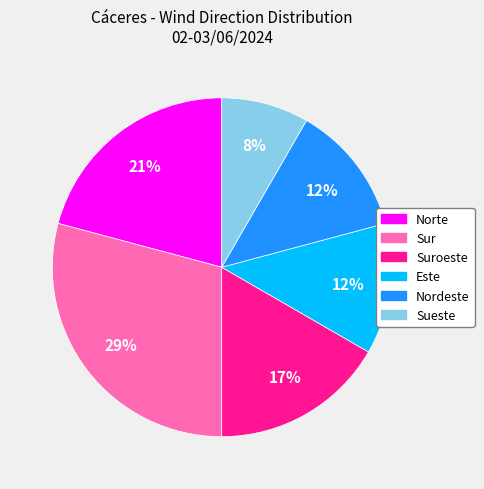

To the nearest percent, what is the difference between the largest and smallest slice percentages?

21%